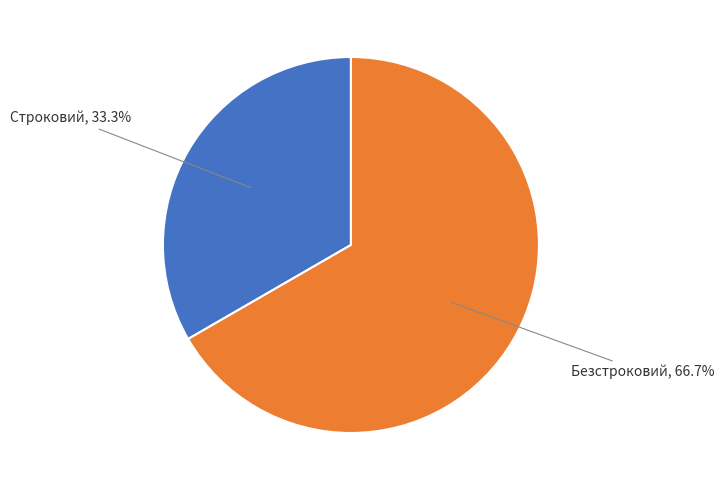

How many slices are in this pie chart?

2